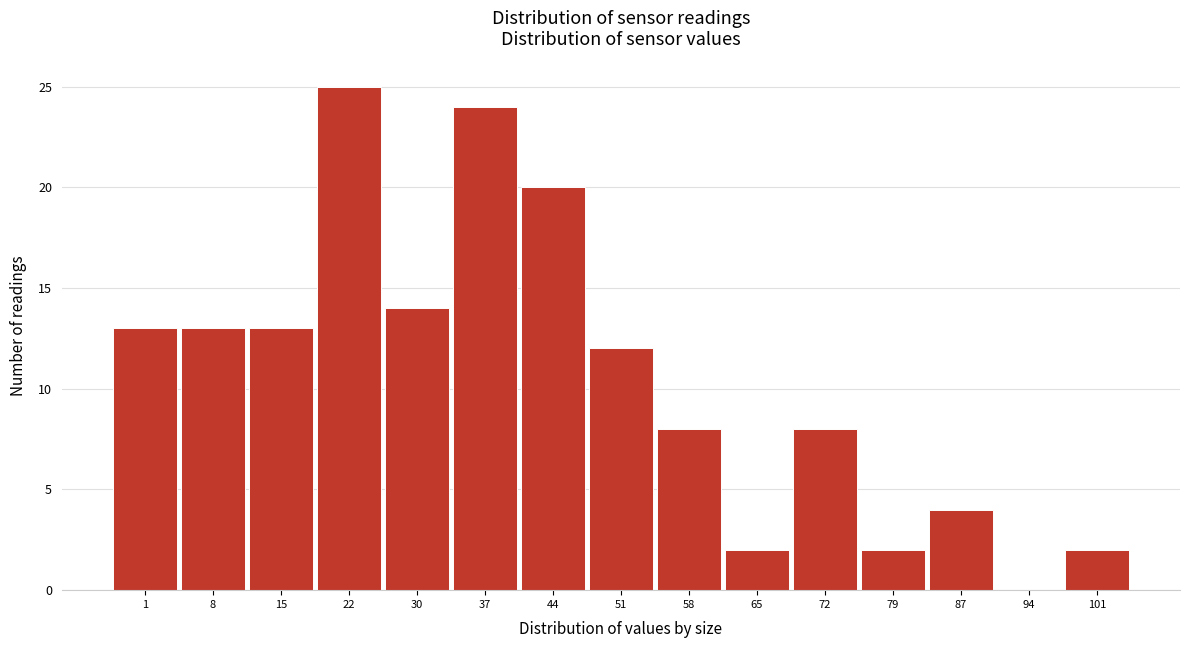

Reading right to left, list all the values displayed in this chart.

101=2	94=0	87=4	79=2	72=8	65=2	58=8	51=12	44=20	37=24	30=14	22=25	15=13	8=13	1=13